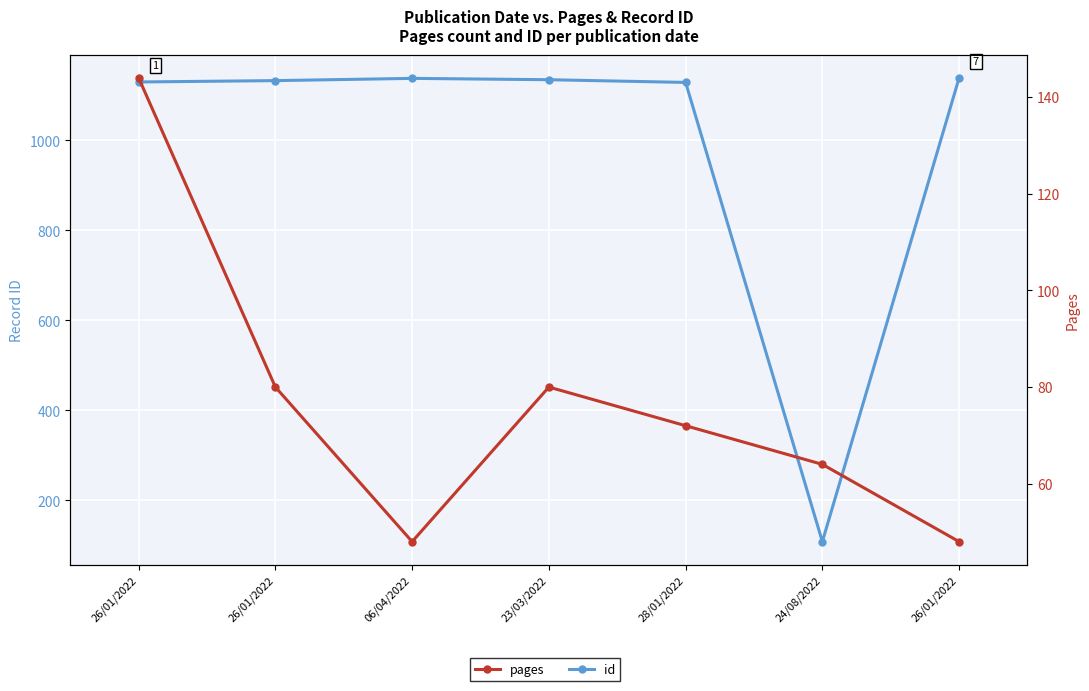

At how many categories does at least one series exceed 532?

6